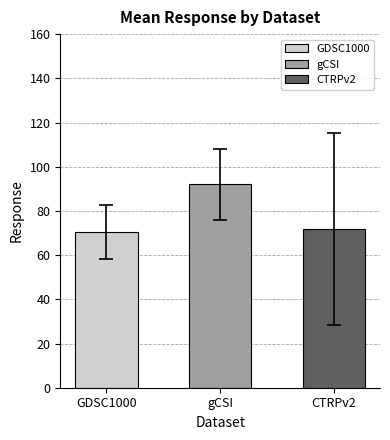

Read the value at gCSI.

92.1